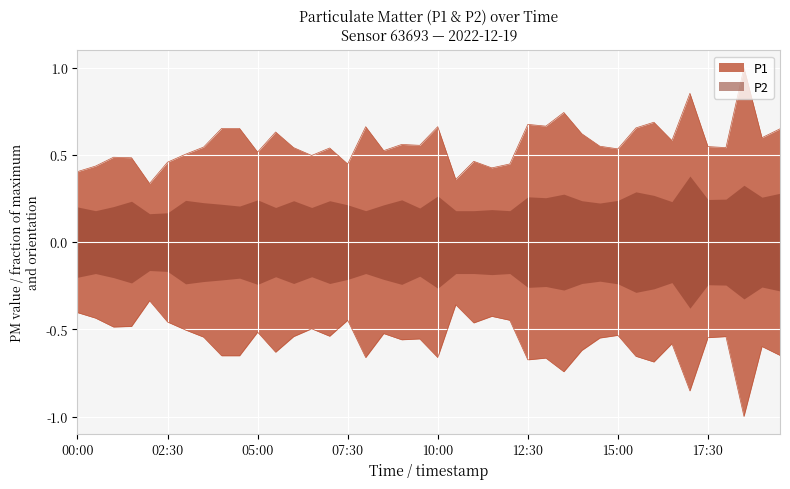

Where is the first local maximum?

01:00